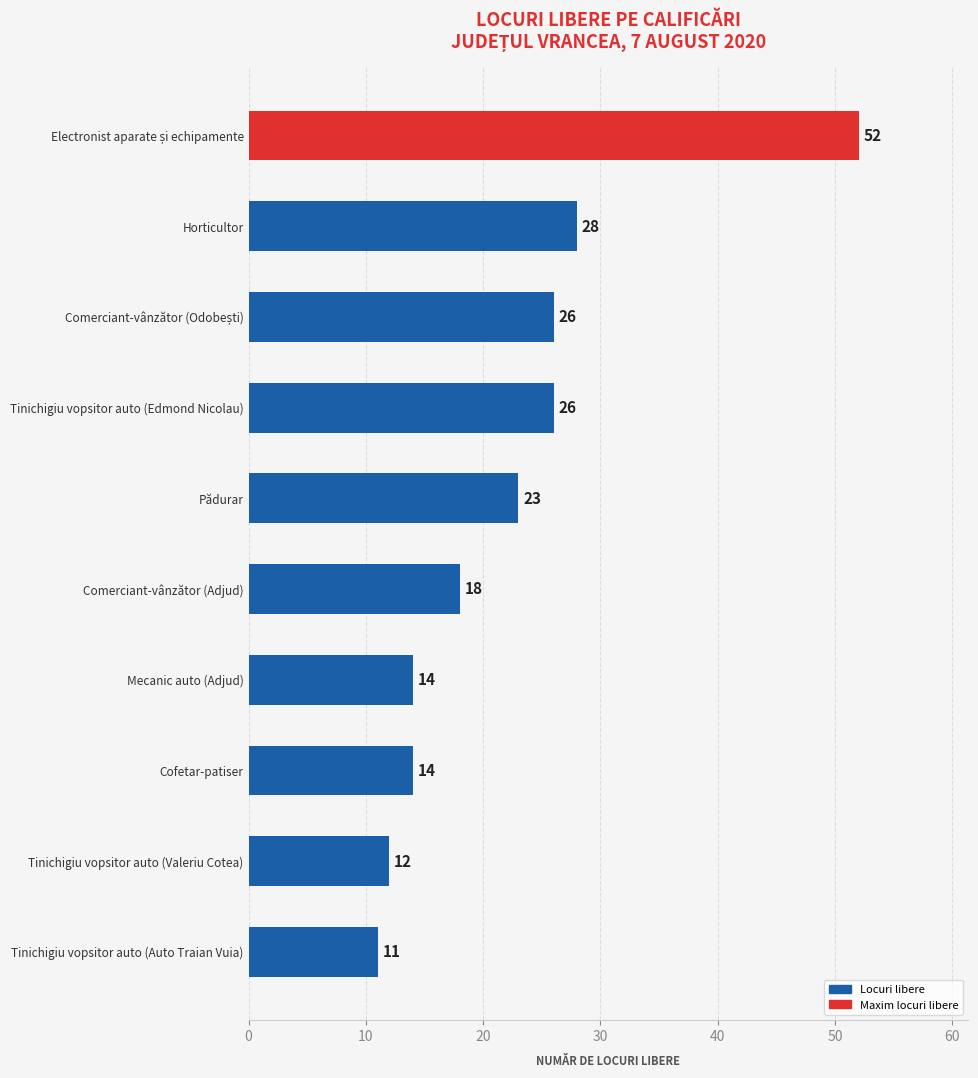

Where is the data nearest to the value 31?

Horticultor